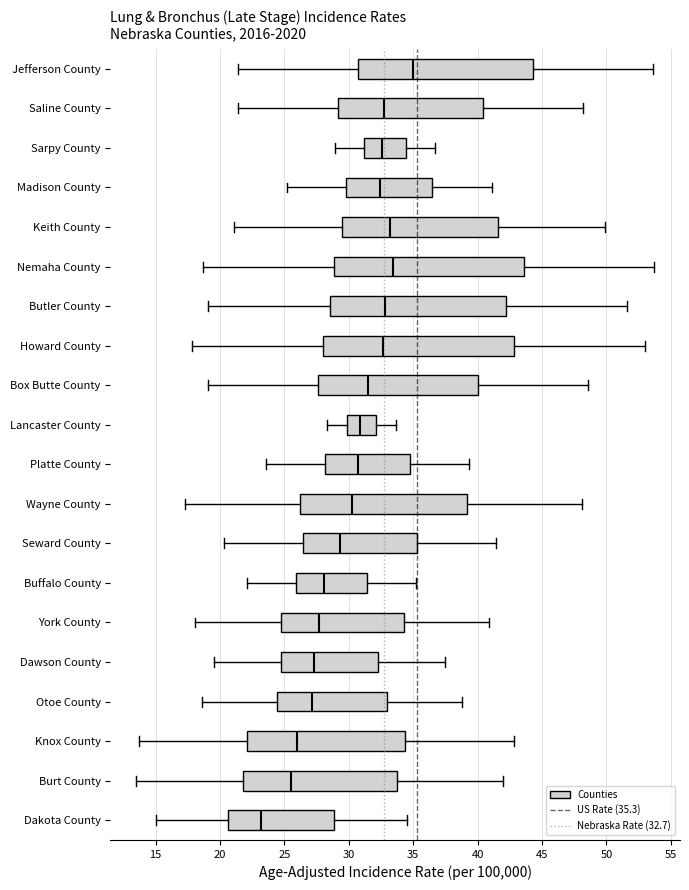

Reading bottom to top, read every box against the x-axis: the position of its median line, the range the box covers, and the ends of its whiskers. The values are not printed on the chart, so give them approximately, as read against the axis.

Dakota County: median 23.0, box 20.5 to 29.0, whiskers 15.0 to 34.5
Burt County: median 25.5, box 22.0 to 34.0, whiskers 13.5 to 42.0
Knox County: median 26.0, box 22.0 to 34.5, whiskers 13.5 to 43.0
Otoe County: median 27.0, box 24.5 to 33.0, whiskers 18.5 to 39.0
Dawson County: median 27.5, box 24.5 to 32.5, whiskers 19.5 to 37.5
York County: median 27.5, box 24.5 to 34.5, whiskers 18.0 to 41.0
Buffalo County: median 28.0, box 26.0 to 31.5, whiskers 22.0 to 35.0
Seward County: median 29.5, box 26.5 to 35.5, whiskers 20.5 to 41.5
Wayne County: median 30.5, box 26.0 to 39.0, whiskers 17.5 to 48.0
Platte County: median 30.5, box 28.0 to 35.0, whiskers 23.5 to 39.5
Lancaster County: median 31.0, box 30.0 to 32.0, whiskers 28.5 to 33.5
Box Butte County: median 31.5, box 27.5 to 40.0, whiskers 19.0 to 48.5
Howard County: median 32.5, box 28.0 to 43.0, whiskers 18.0 to 53.0
Butler County: median 33.0, box 28.5 to 42.0, whiskers 19.0 to 51.5
Nemaha County: median 33.5, box 29.0 to 43.5, whiskers 18.5 to 53.5
Keith County: median 33.0, box 29.5 to 41.5, whiskers 21.0 to 50.0
Madison County: median 32.5, box 30.0 to 36.5, whiskers 25.0 to 41.0
Sarpy County: median 32.5, box 31.0 to 34.5, whiskers 29.0 to 36.5
Saline County: median 32.5, box 29.0 to 40.5, whiskers 21.5 to 48.0
Jefferson County: median 35.0, box 30.5 to 44.5, whiskers 21.5 to 53.5